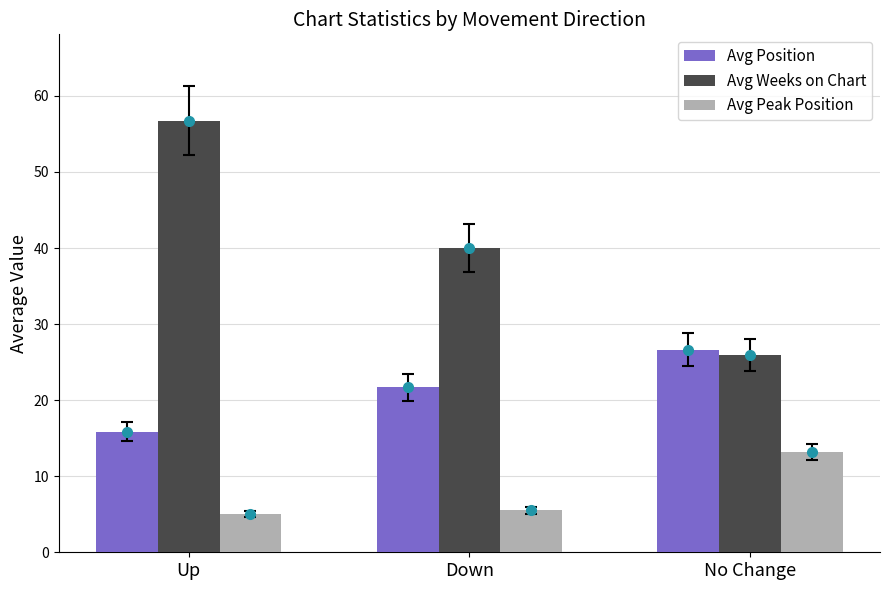

Reading left to right, extract all data points from this chart.

Avg Position: Up=15.8	Down=21.7	No Change=26.6
Avg Weeks on Chart: Up=56.8	Down=40.0	No Change=25.9
Avg Peak Position: Up=5.0	Down=5.5	No Change=13.2